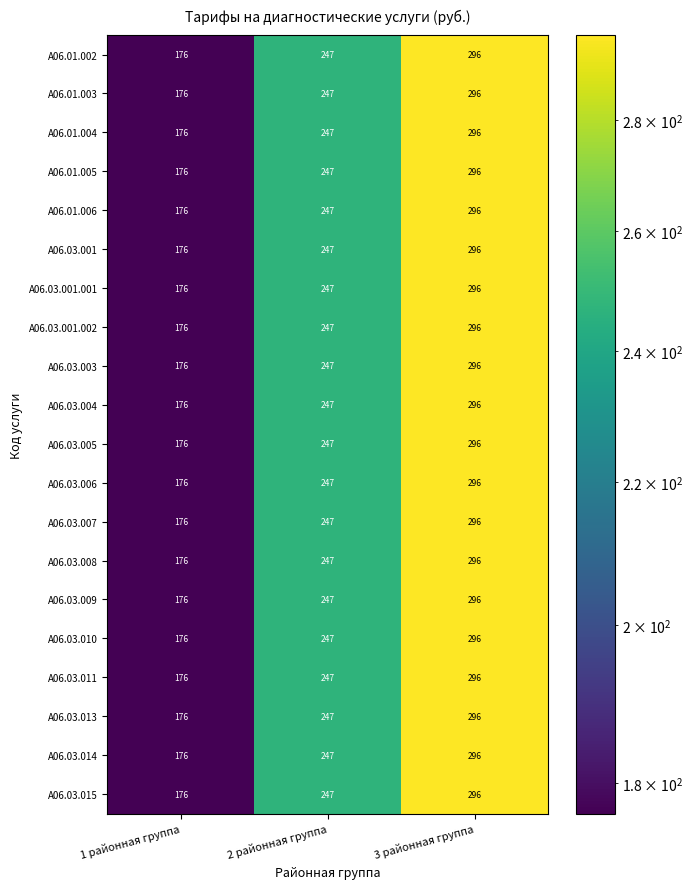

What is the maximum value shown in the chart?

296